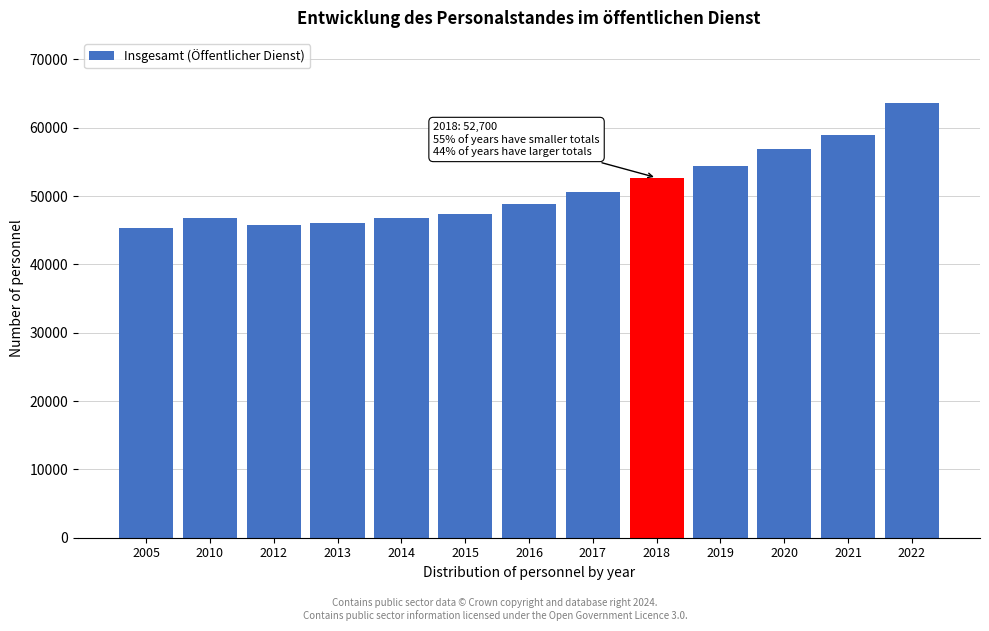

True or false: the data shows 75670 at 2010.

False